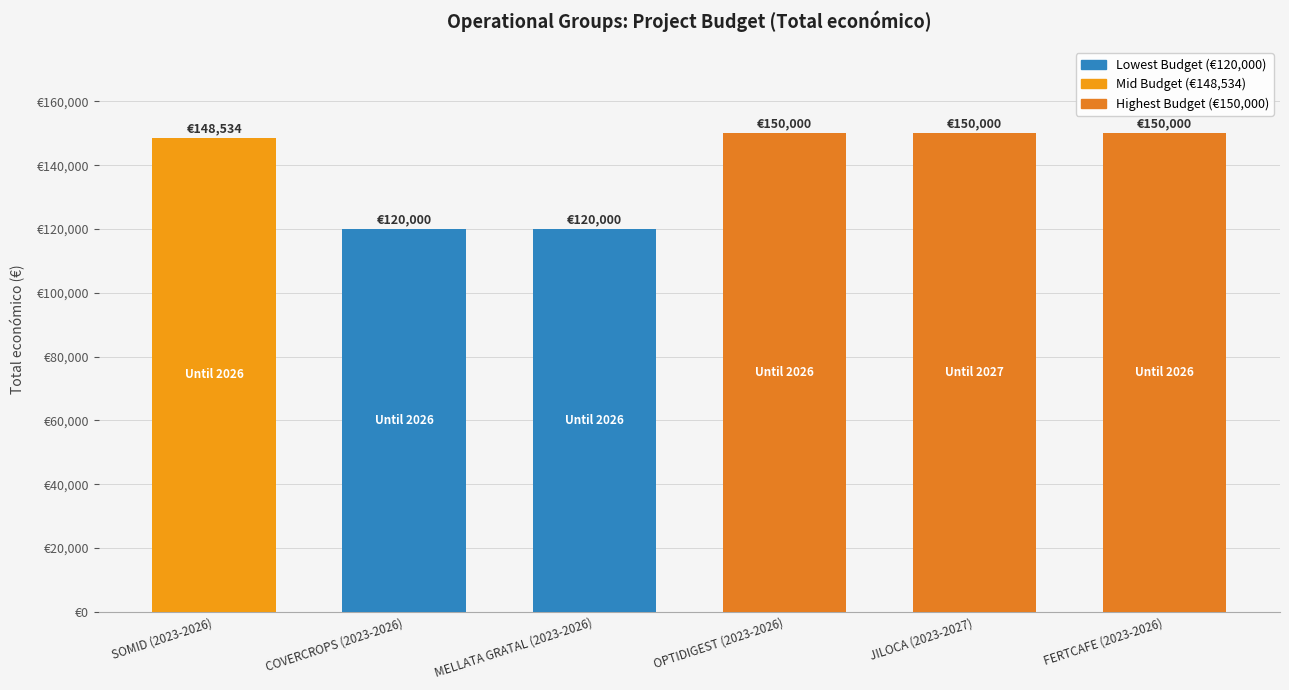

List the labels in order of value, smallest first.

COVERCROPS (2023-2026), MELLATA GRATAL (2023-2026), SOMID (2023-2026), OPTIDIGEST (2023-2026), JILOCA (2023-2027), FERTCAFE (2023-2026)